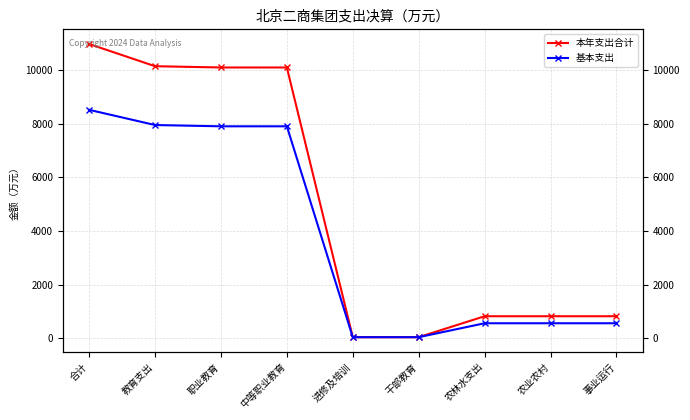

The 基本支出 series shows 11899.5 at 合计. True or false?

False